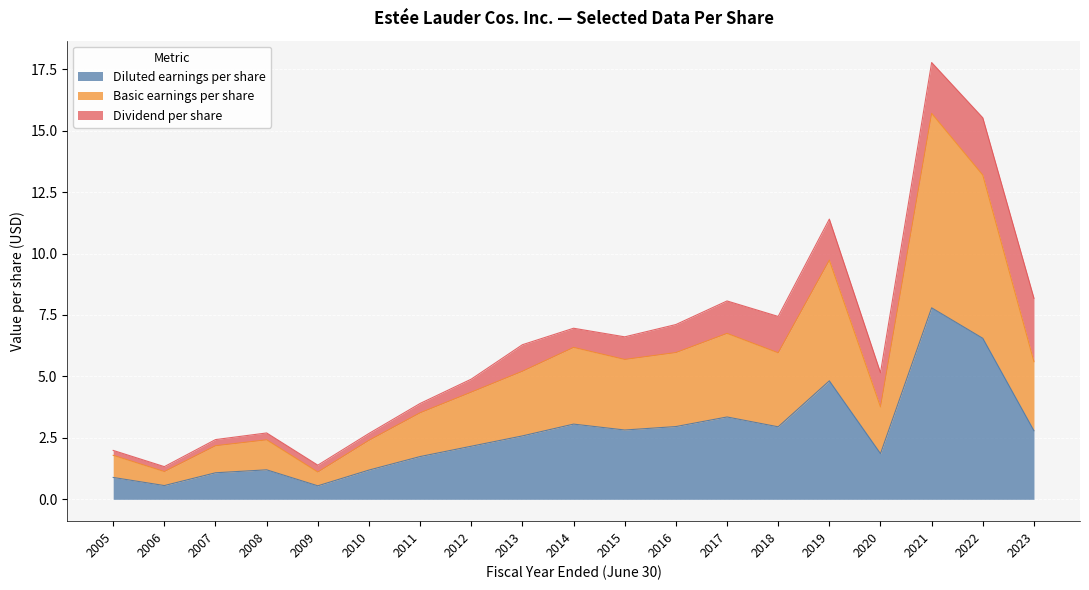

True or false: Diluted earnings per share has a value of 2.8 at 2015.

True